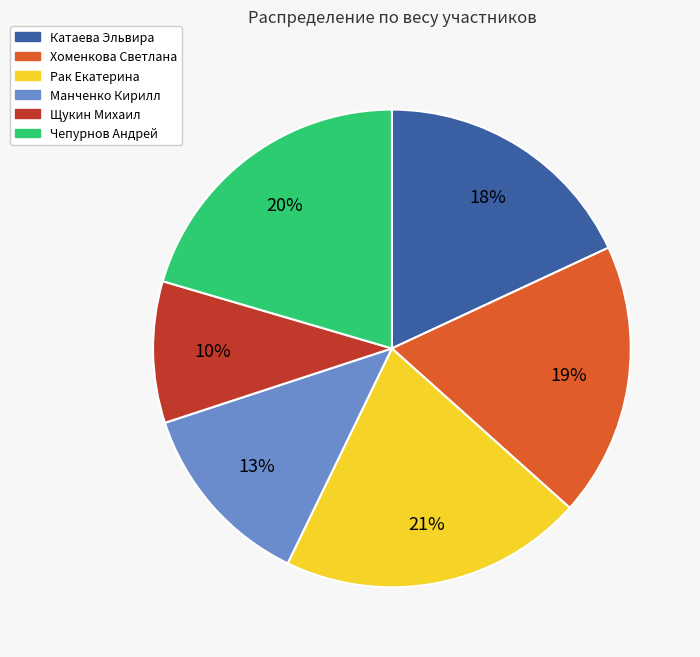

Is it true that Чепурнов Андрей is 34% of the pie?

False